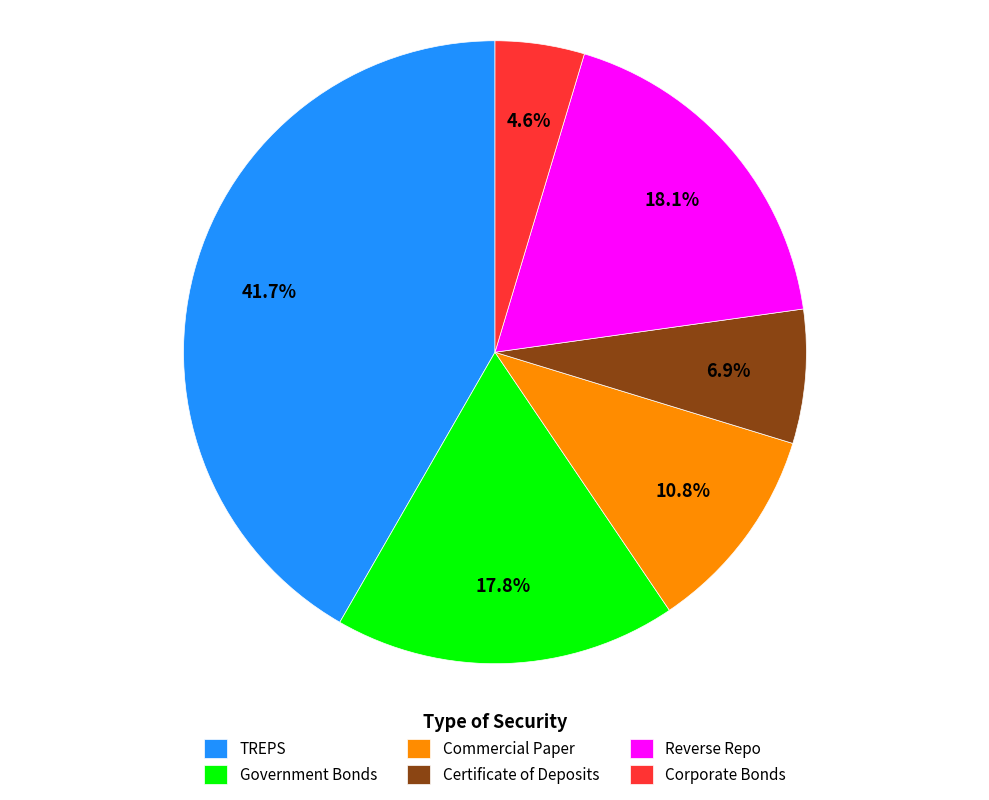

Between Certificate of Deposits and Corporate Bonds, which is larger?

Certificate of Deposits